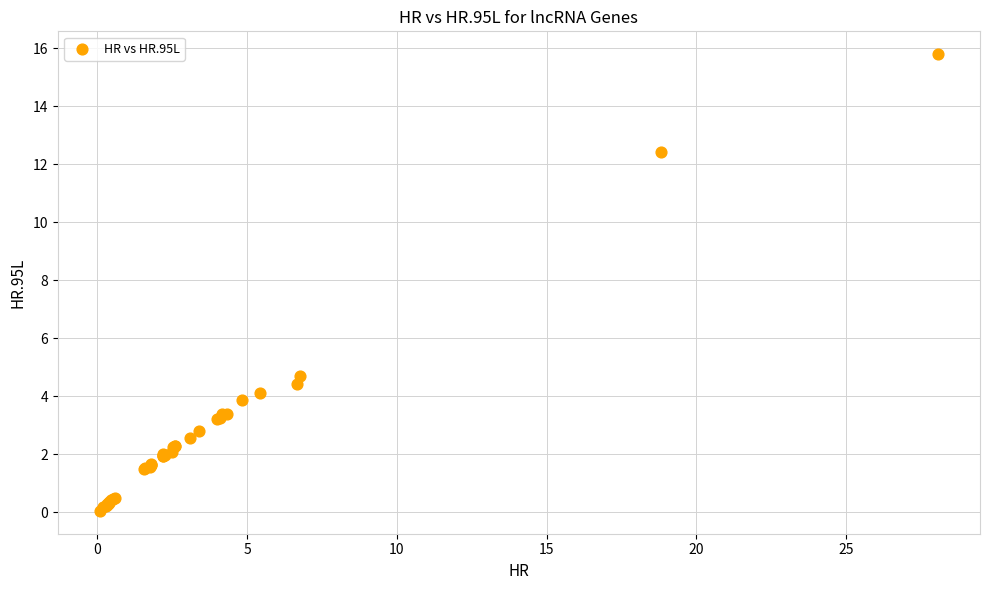

What Y value in the scatter plot is closest to 7?

4.7